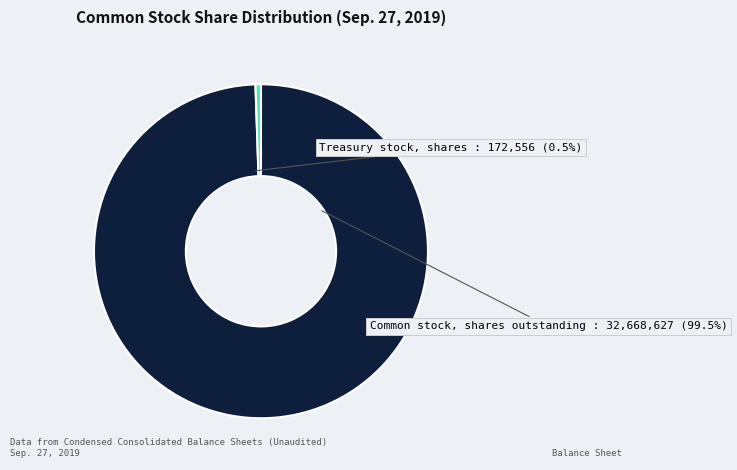

True or false: Common stock, shares outstanding accounts for 99% of the total.

True